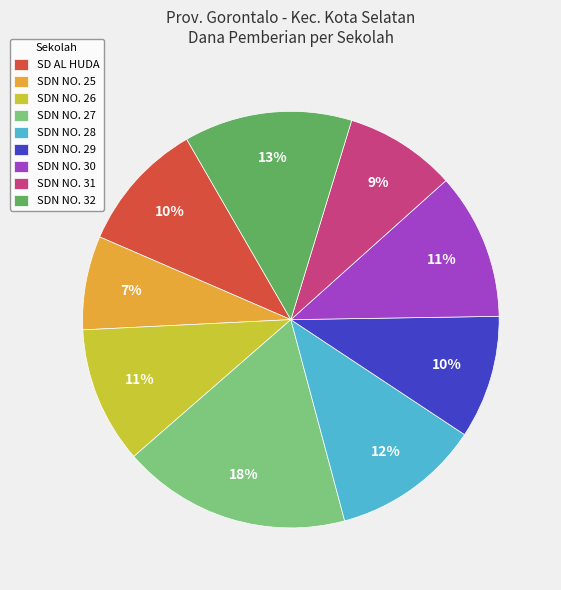

To the nearest percent, what is the average slice percentage?

11%